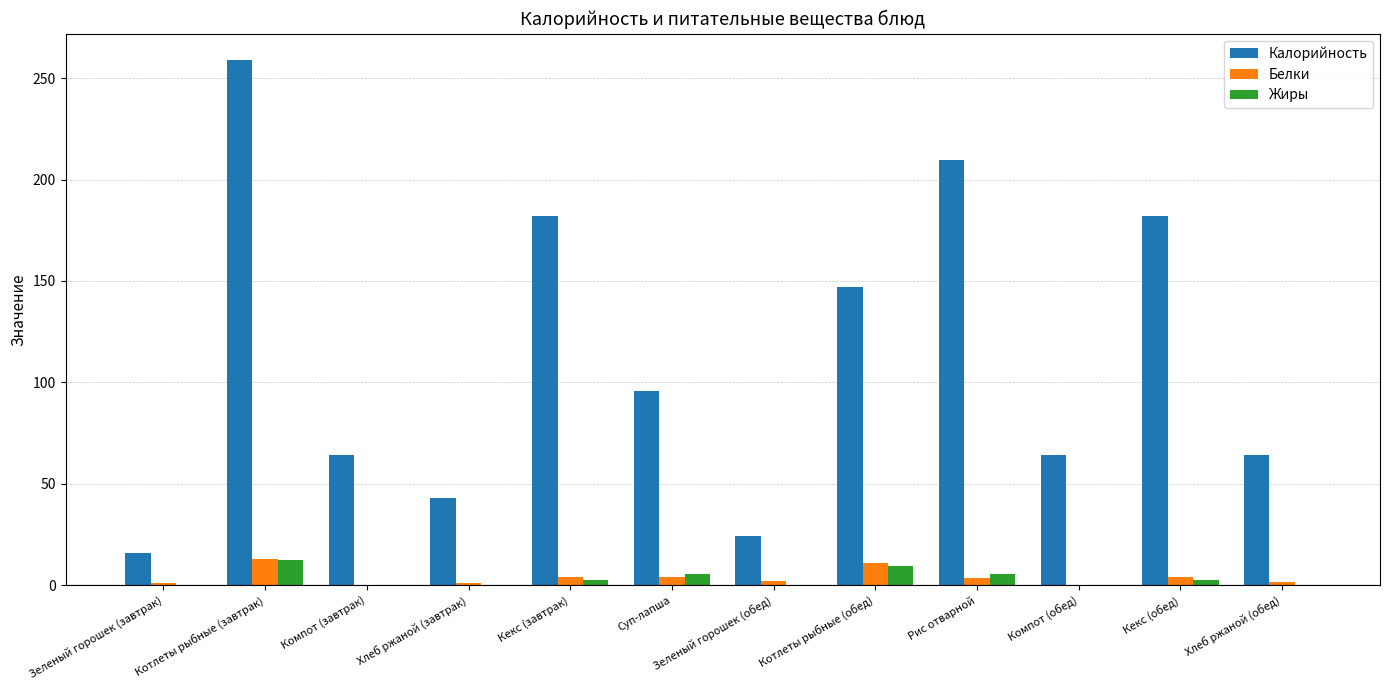

What is the average value of the Жиры series?

3.3